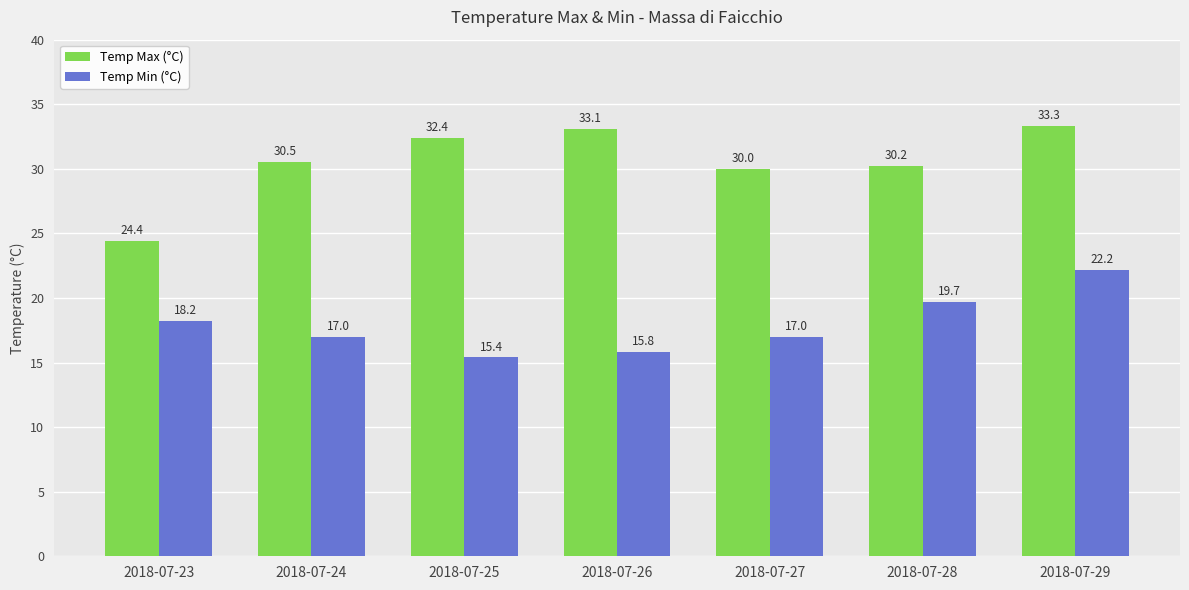

At 2018-07-27, list the series in order from smallest to largest.

Temp Min (°C), Temp Max (°C)